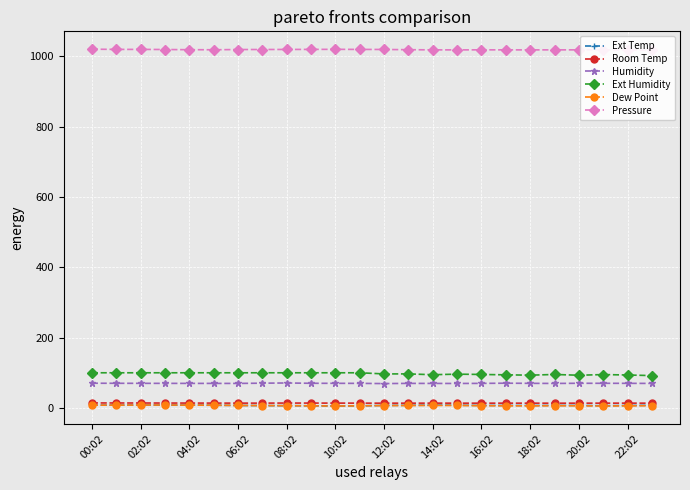

The value of Humidity at 22:02 is 69.9. True or false?

True